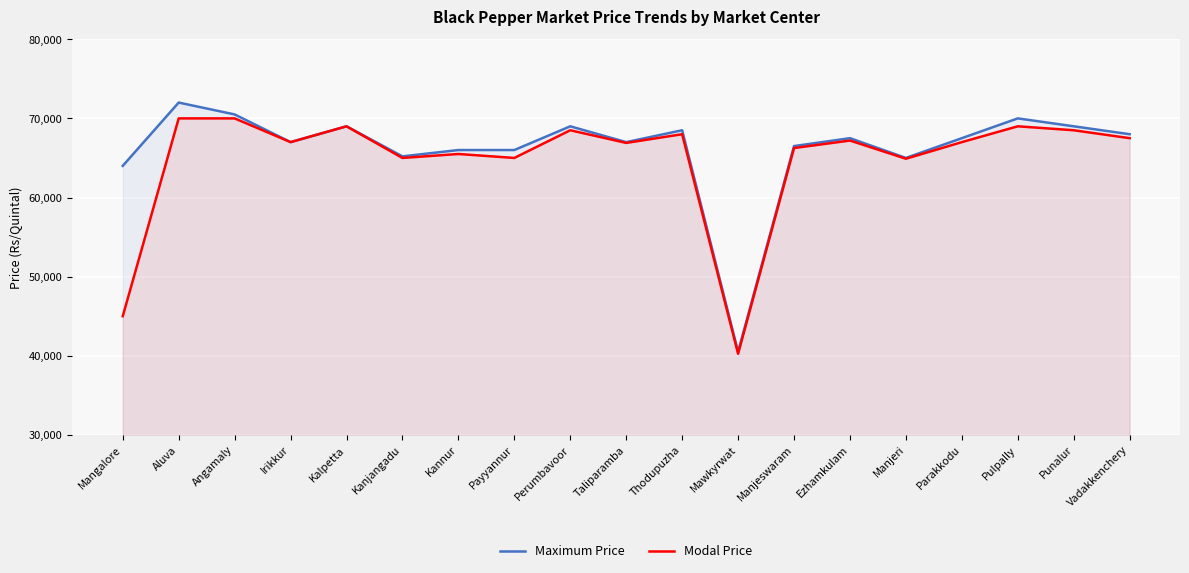

Which series has the largest range (max minus min)?

Maximum Price